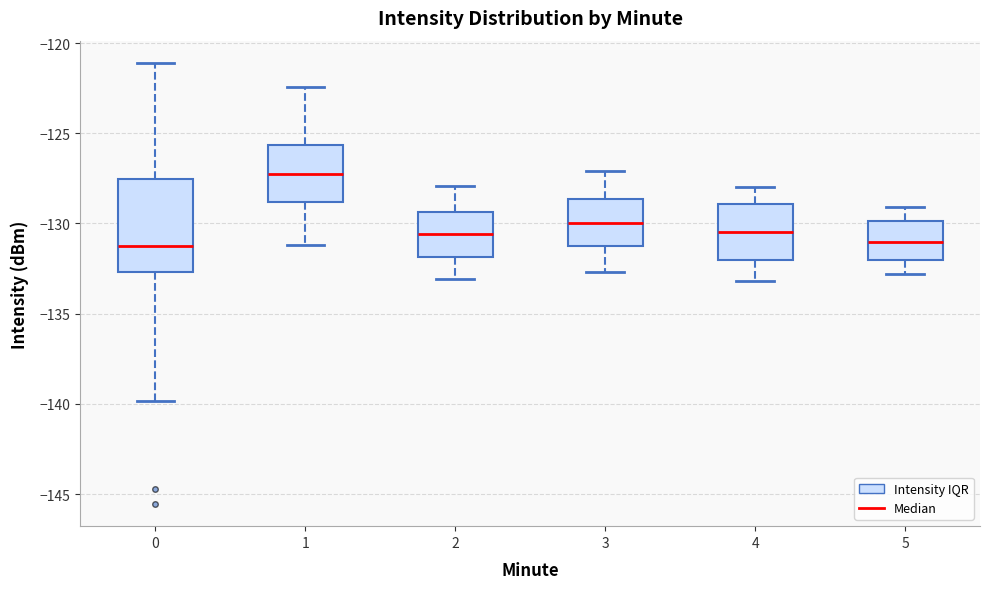

Where is the lower edge of the box at x = 4 on the y-axis? The values are not printed on the chart, so give them approximately, as read against the axis.

-132.0